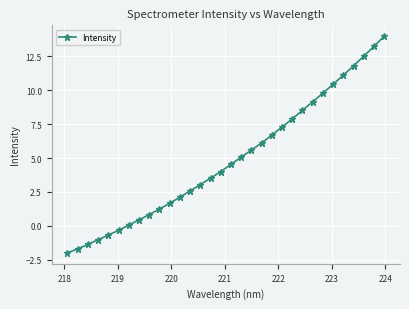

Count the number of data series in this chart.

1